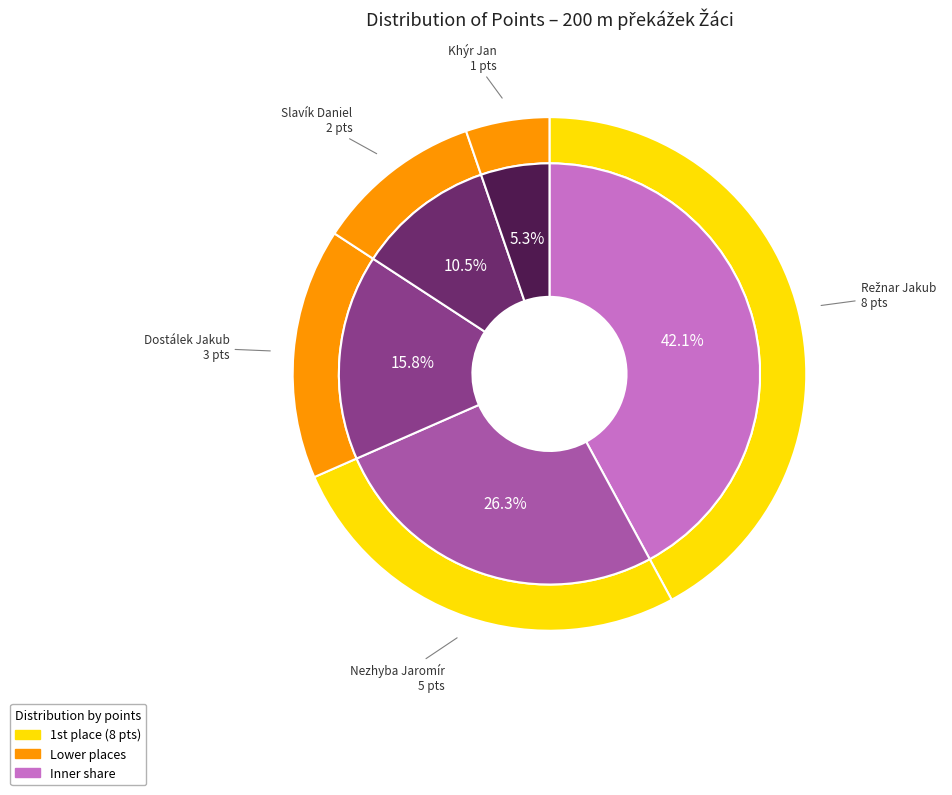

Is Režnar Jakub the majority of the pie?

No